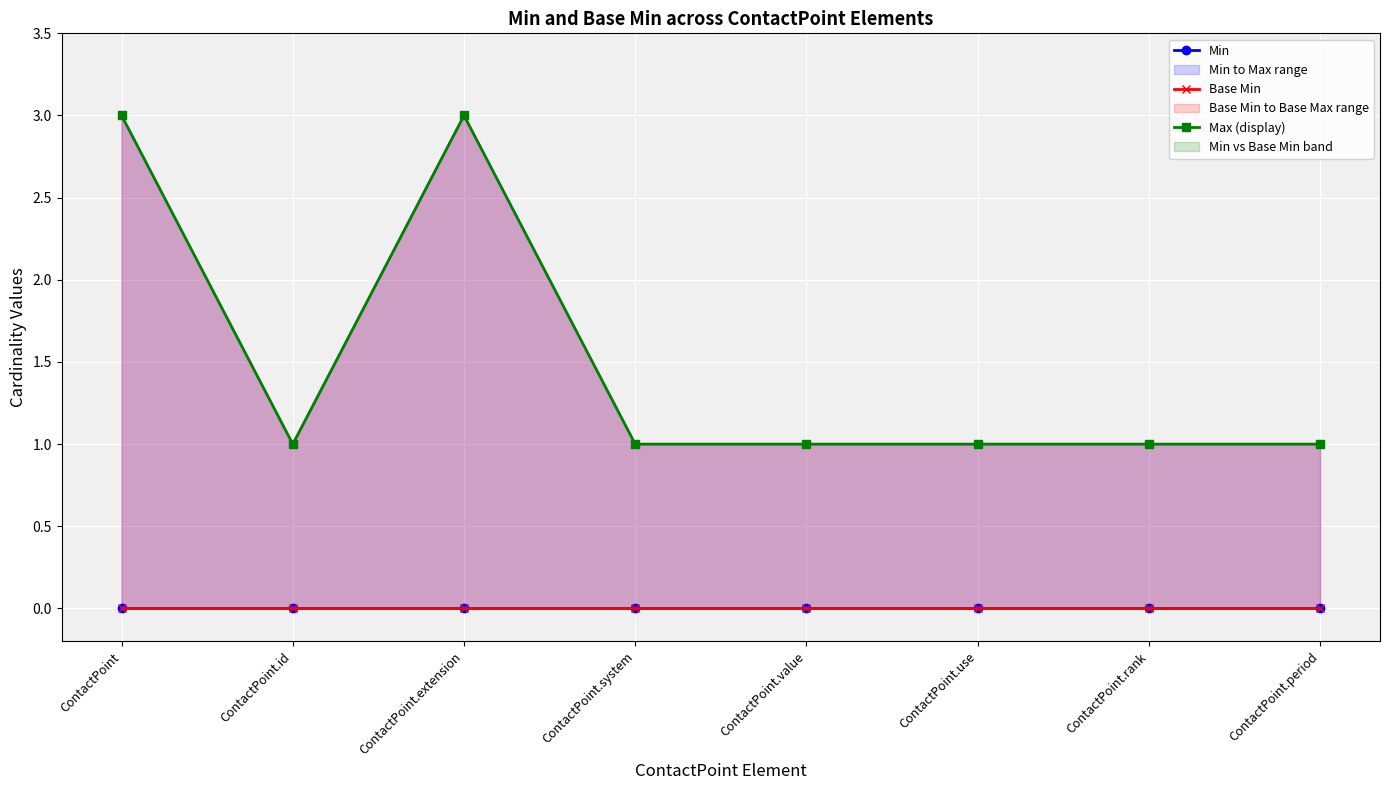

What is the total value across all series at ContactPoint.rank?

1